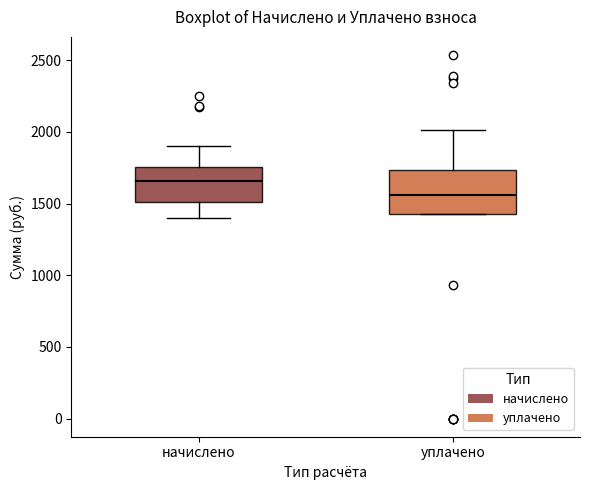

Reading left to right, transcribe this box plot: for each box, give where its median line is, the range the box spans, and where its two whiskers end, as read against the y-axis. The values are not printed on the chart, so give them approximately, as read against the axis.

начислено: median 1650, box 1500 to 1750, whiskers 1400 to 1900
уплачено: median 1550, box 1450 to 1750, whiskers 1450 to 2000